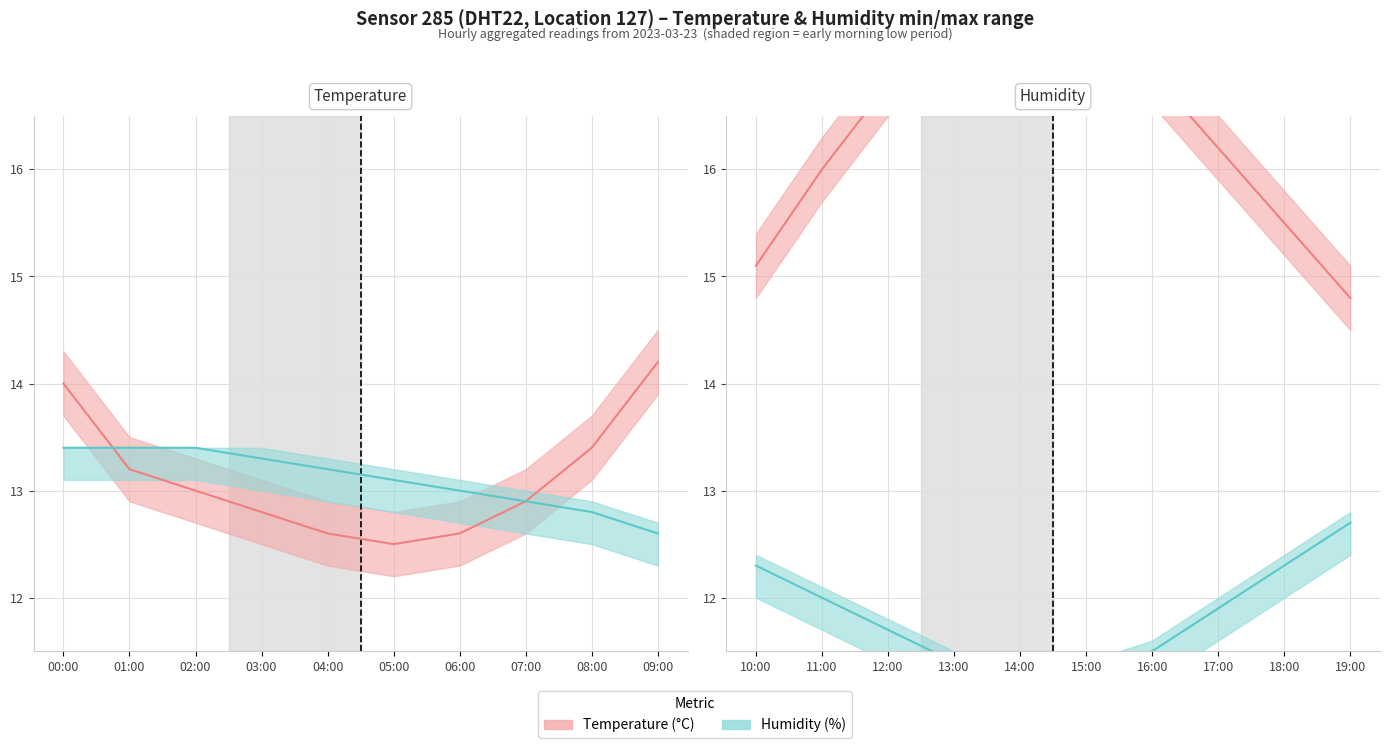

List the series in order of their overall mean, highest first.

temperature, humidity